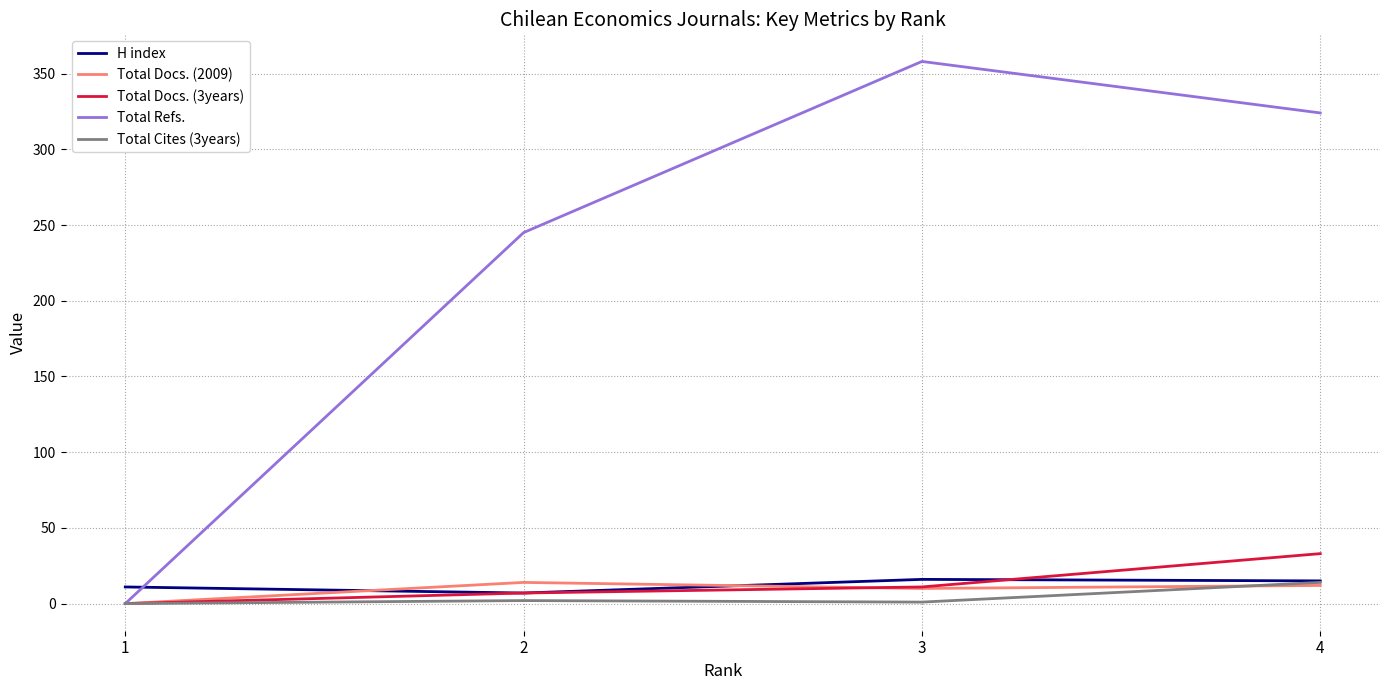

What is the spread (max minus min) of values at 2?

243